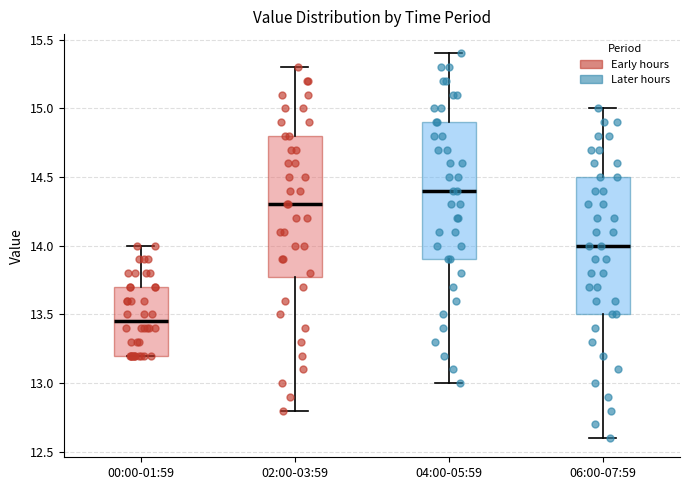

Where does the upper whisker of the box for 06:00-07:59 end on the y-axis? The values are not printed on the chart, so give them approximately, as read against the axis.

15.00